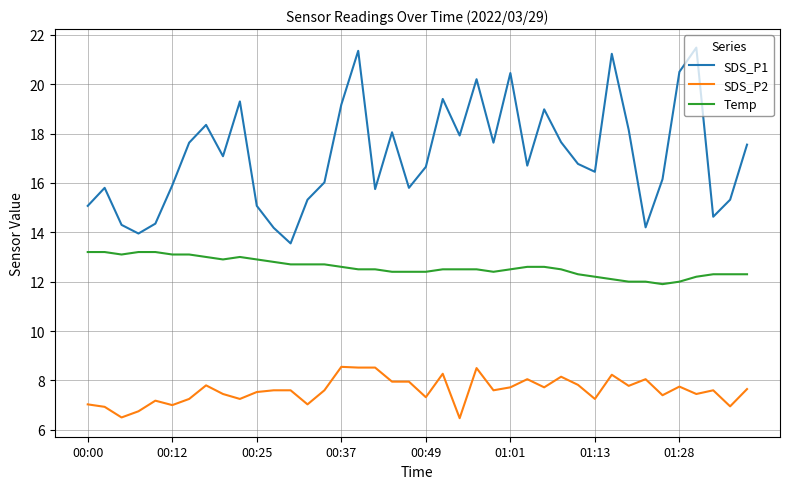

Which series has the largest total across all categories?

SDS_P1